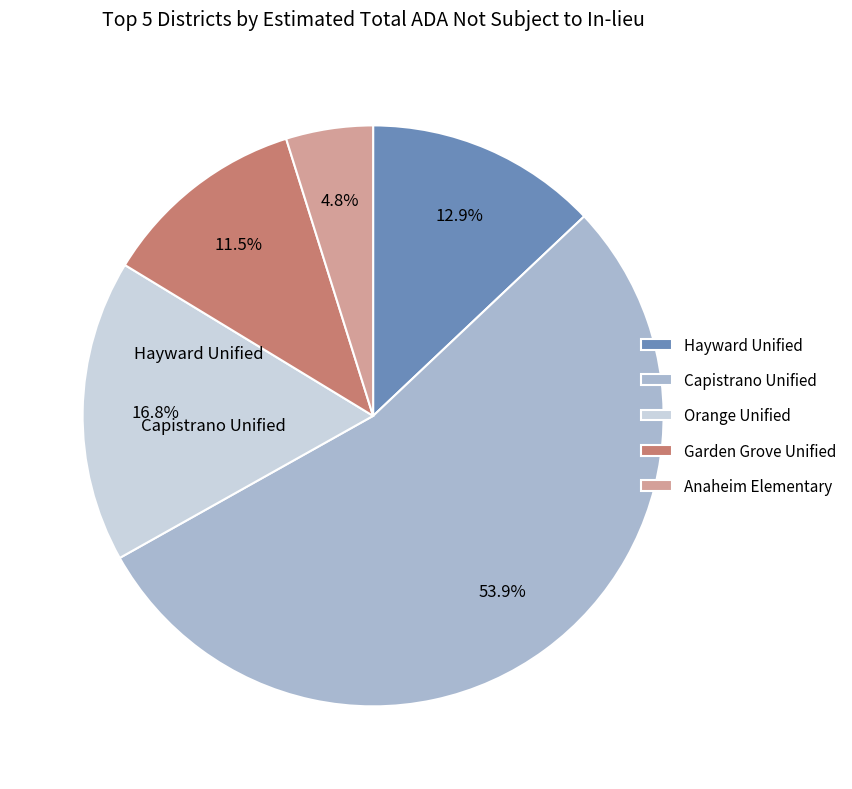

What percentage do Anaheim Elementary and Hayward Unified together represent?

17.8%